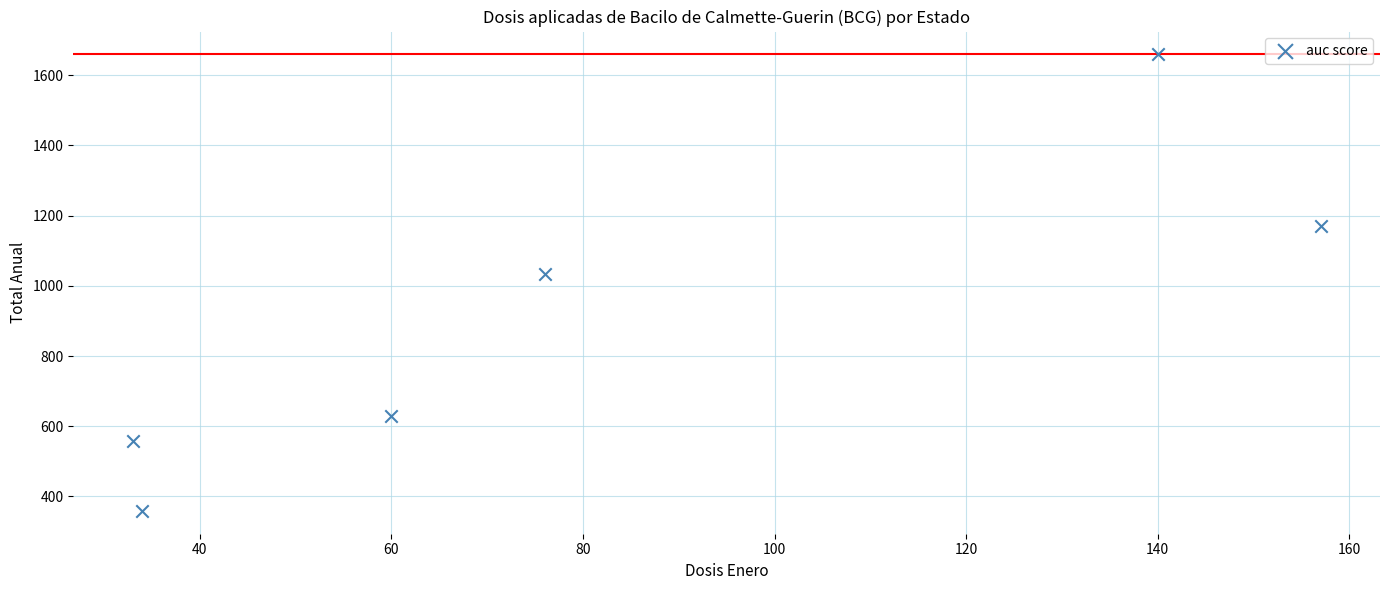

What Y value in the scatter plot is closest to 1009?

1033